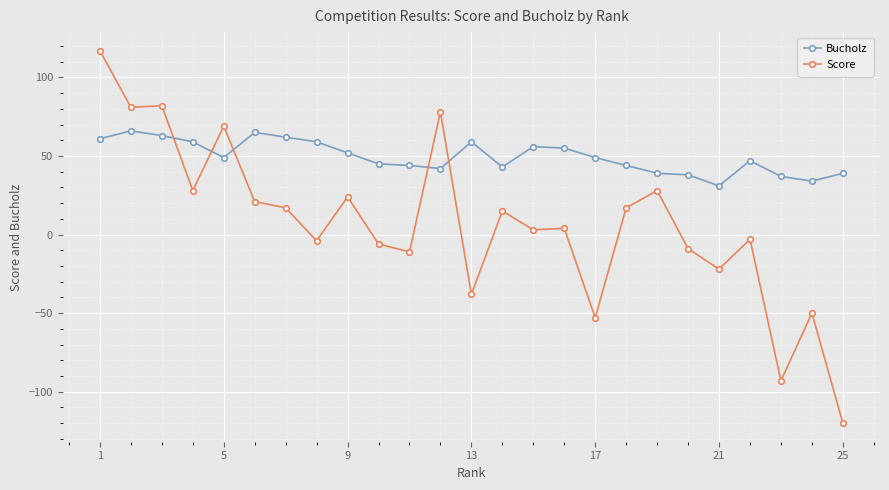

True or false: Bucholz and Score intersect in this chart.

True